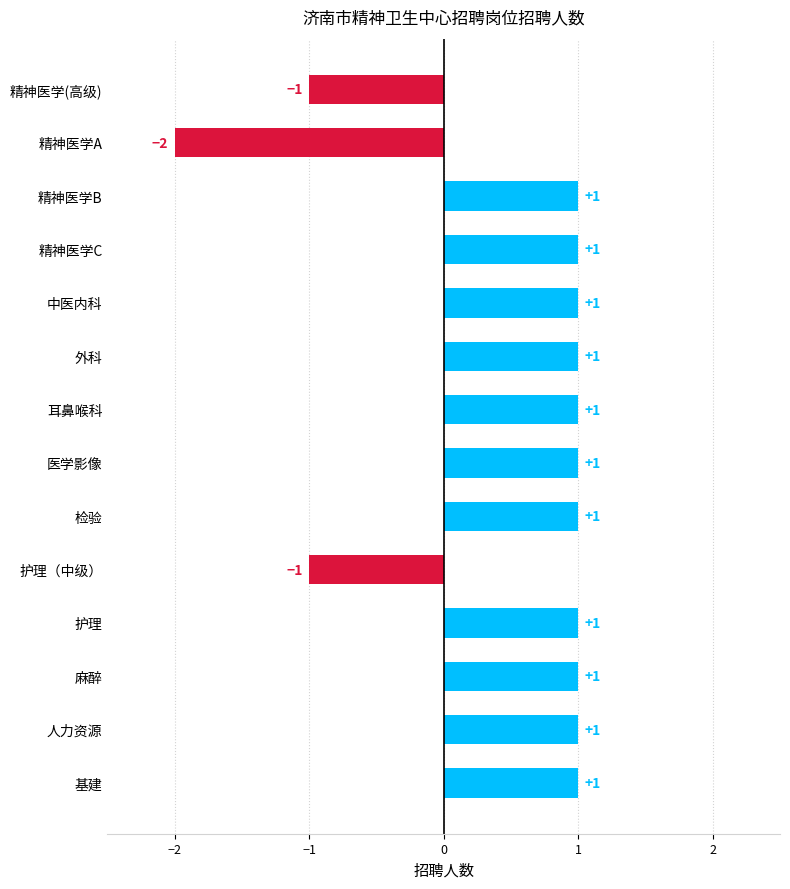

Are the bars horizontal?

Yes